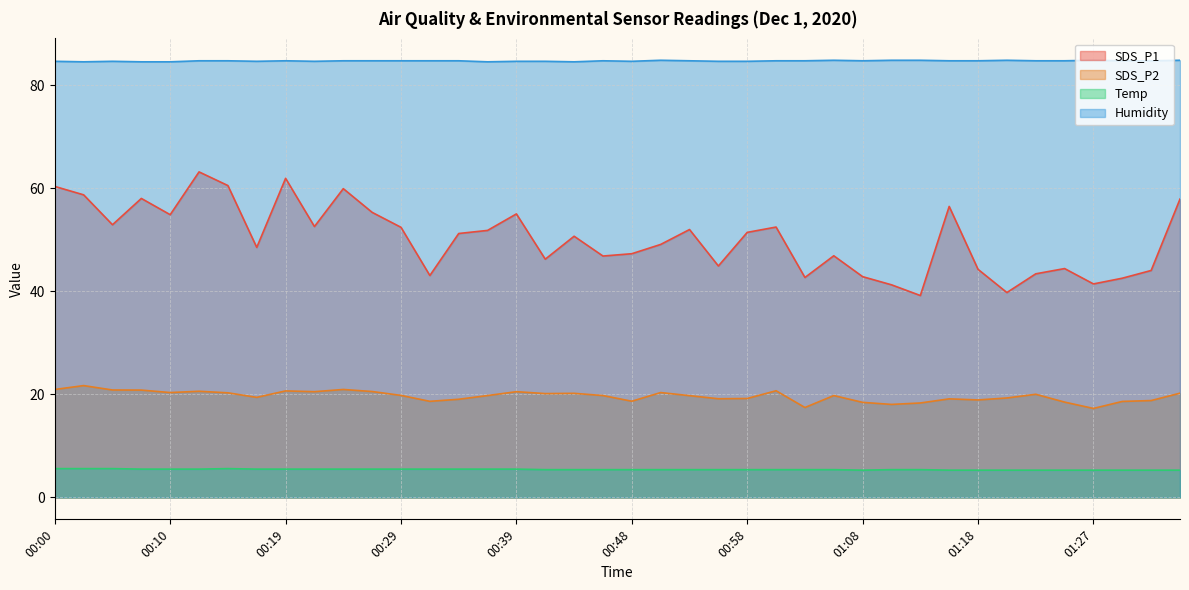

Rank the series at 00:22 from lowest to highest value.

Temp, SDS_P2, SDS_P1, Humidity